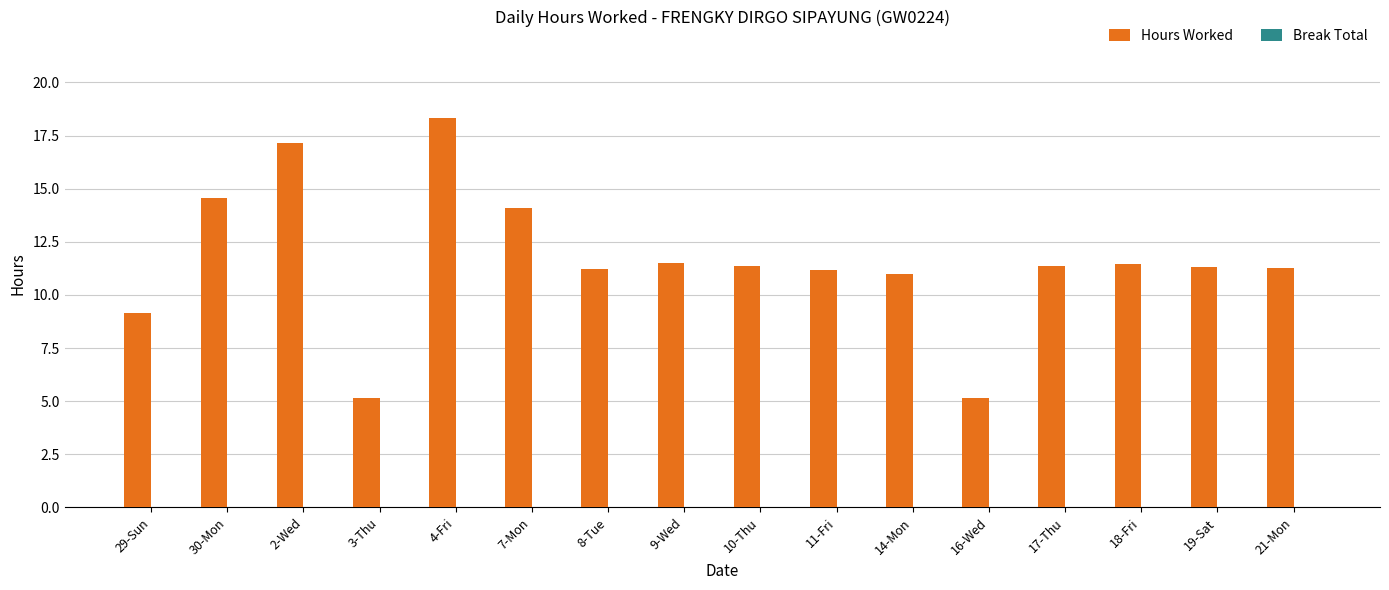

What is the difference between the maximum and minimum values?

13.2